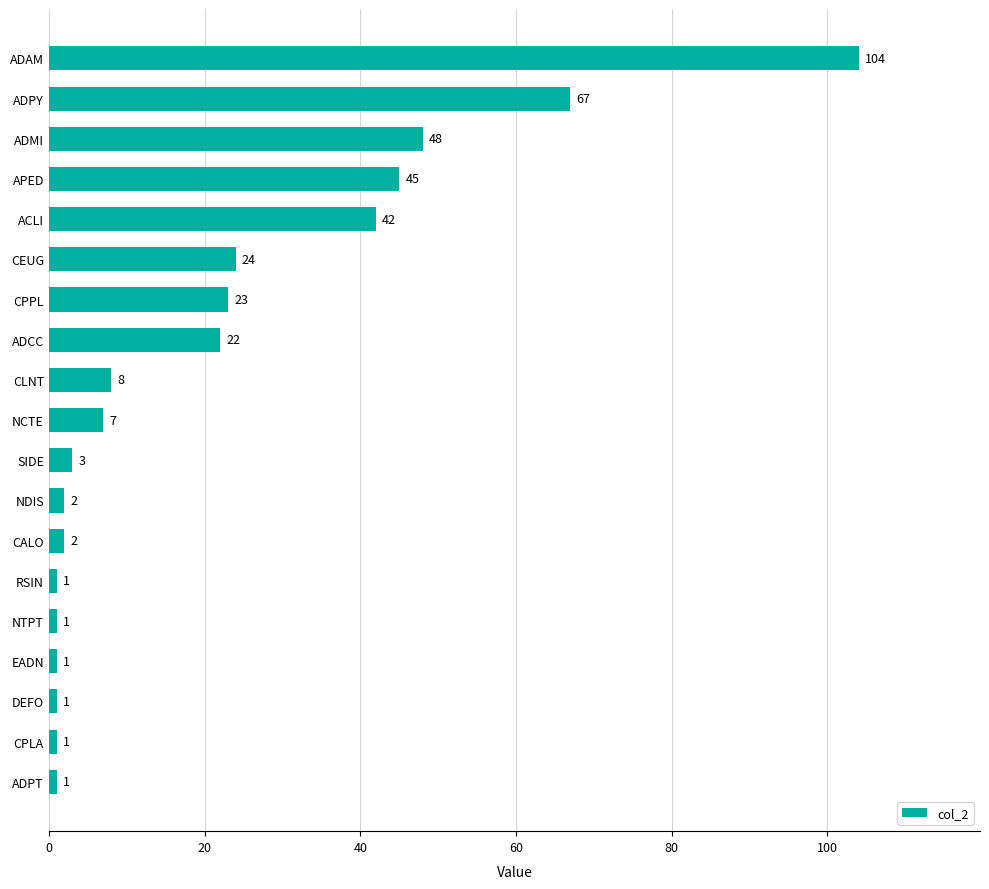

Between DEFO and CLNT, which is larger?

CLNT